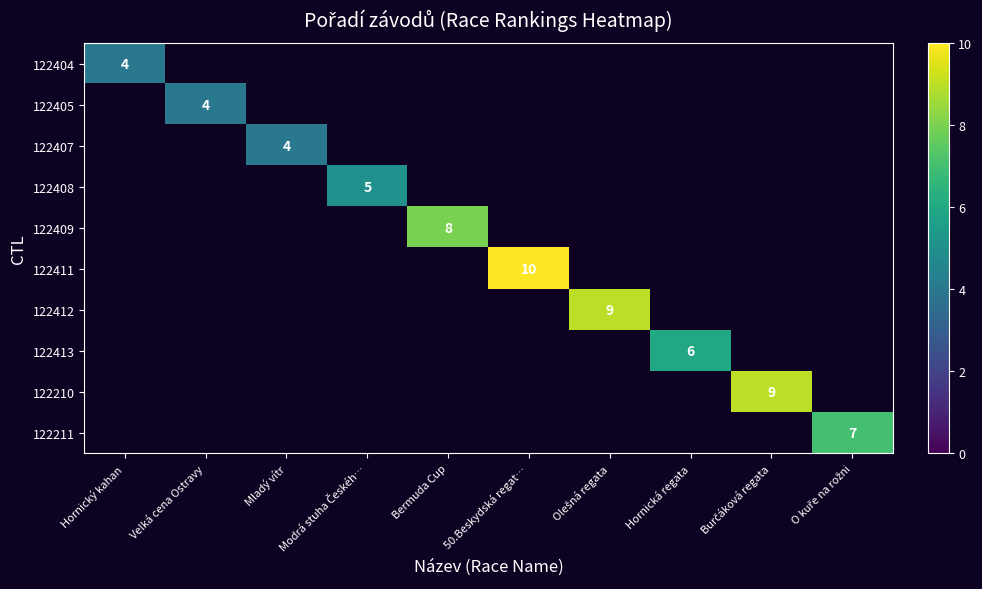

Which has a higher value, Hornická regata or O kuře na rožni?

O kuře na rožni